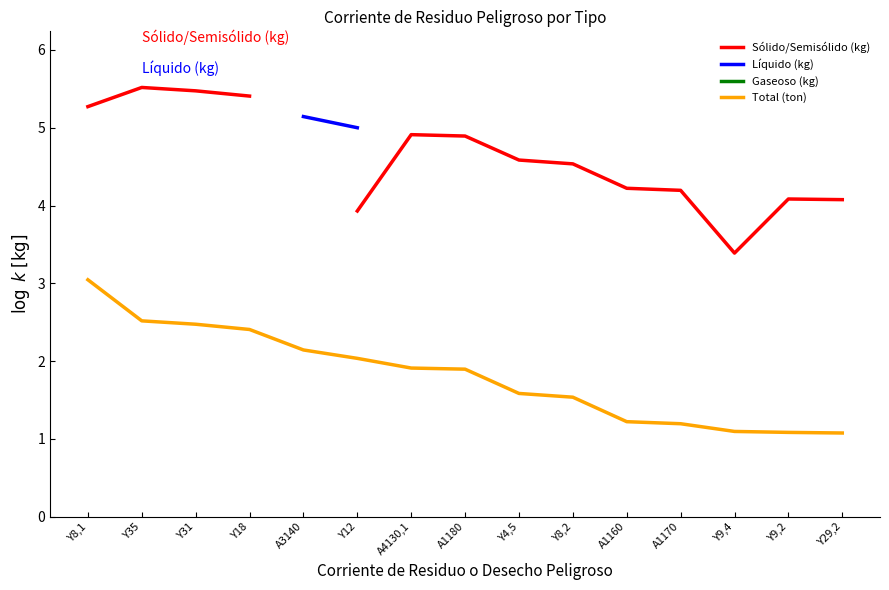

List the labels in order of Total (ton) value, largest first.

Y8,1, Y35, Y31, Y18, A3140, Y12, A4130,1, A1180, Y4,5, Y8,2, A1160, A1170, Y9,4, Y9,2, Y29,2